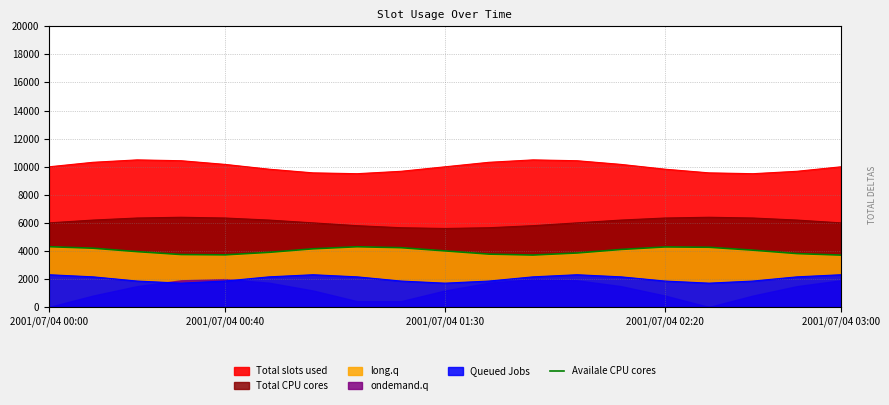

How many interior local peaks (higher than both neighbors) does the data have?

2